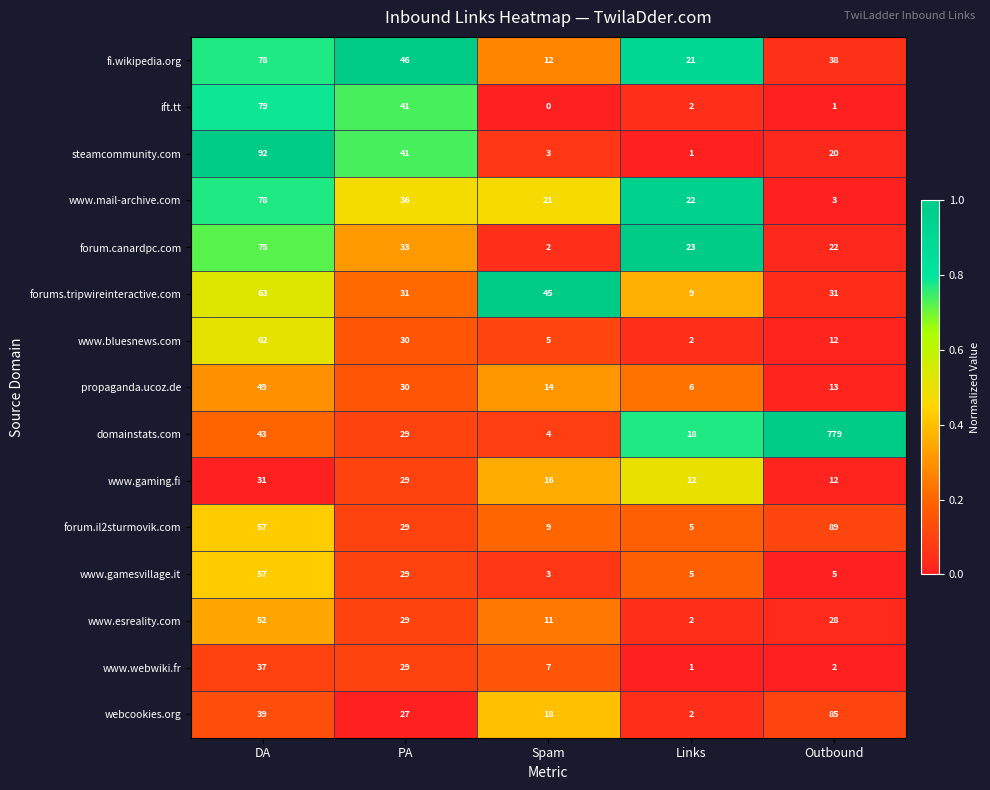

At which category is the sum across all series the highest?

Outbound